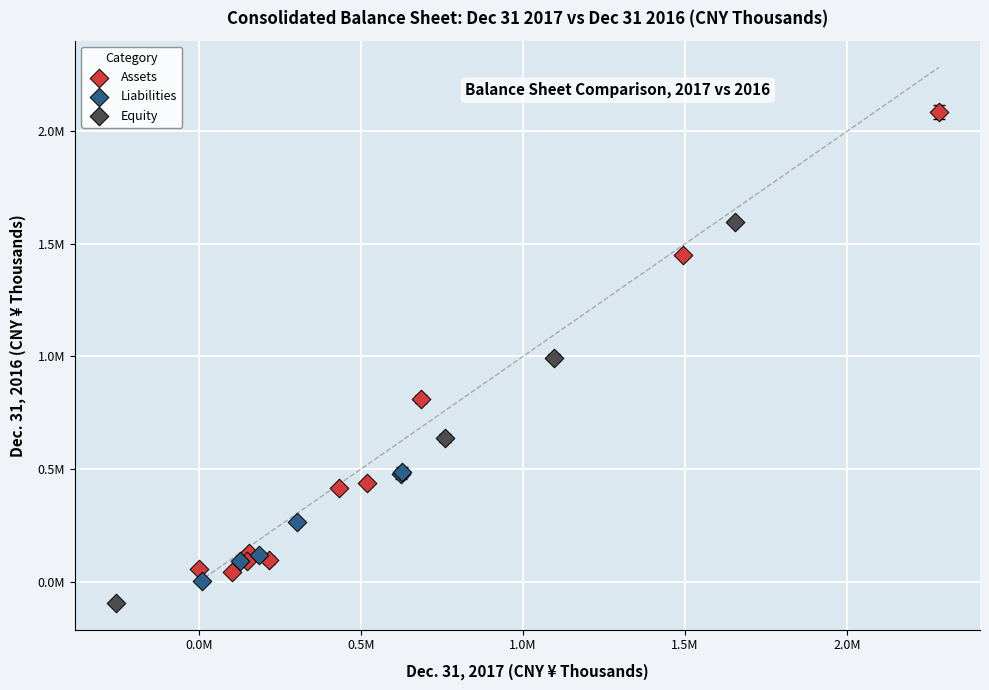

What are all the series names shown in the legend?

Assets, Liabilities, Equity